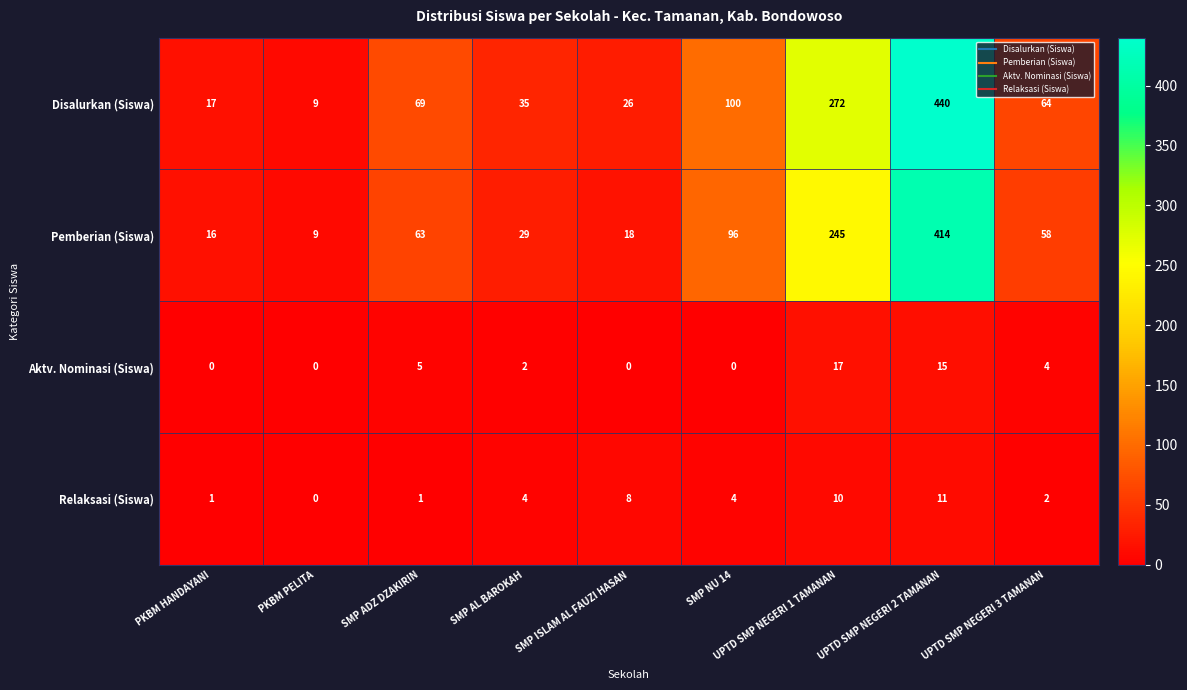

The value of Relaksasi (Siswa) at UPTD SMP NEGERI 3 TAMANAN is 2. True or false?

True